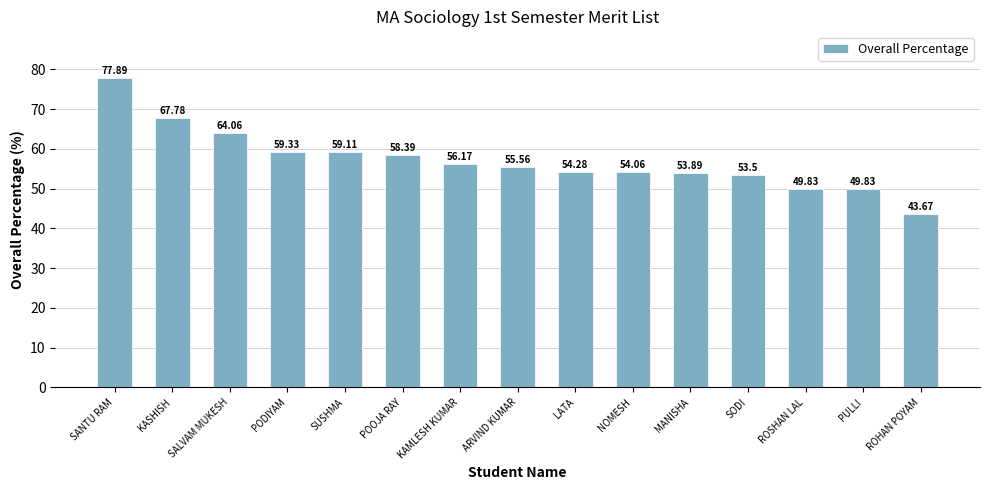

What is the label of the 12th bar from the right?

PODIYAM